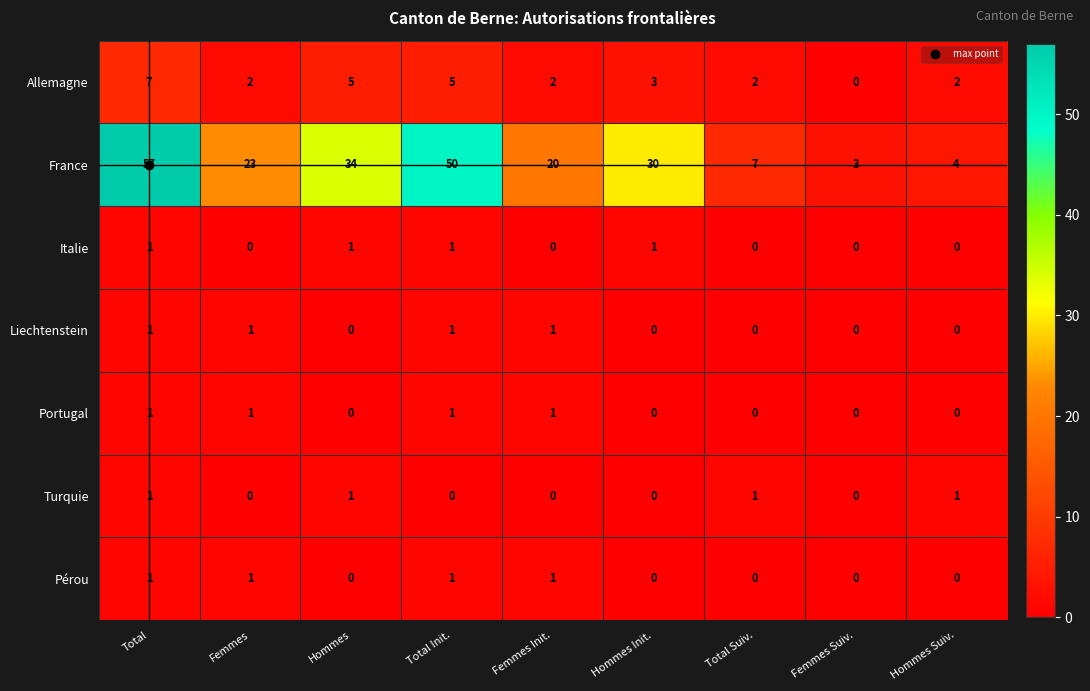

At how many categories does at least one series exceed 31?

3